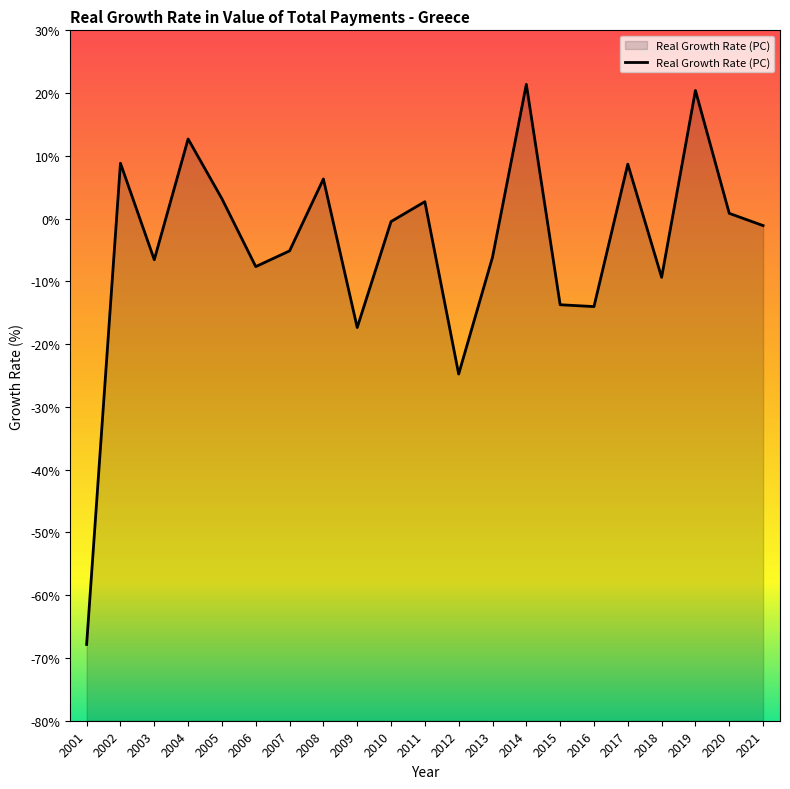

Is it true that the value at 2010 is -0.7?

False